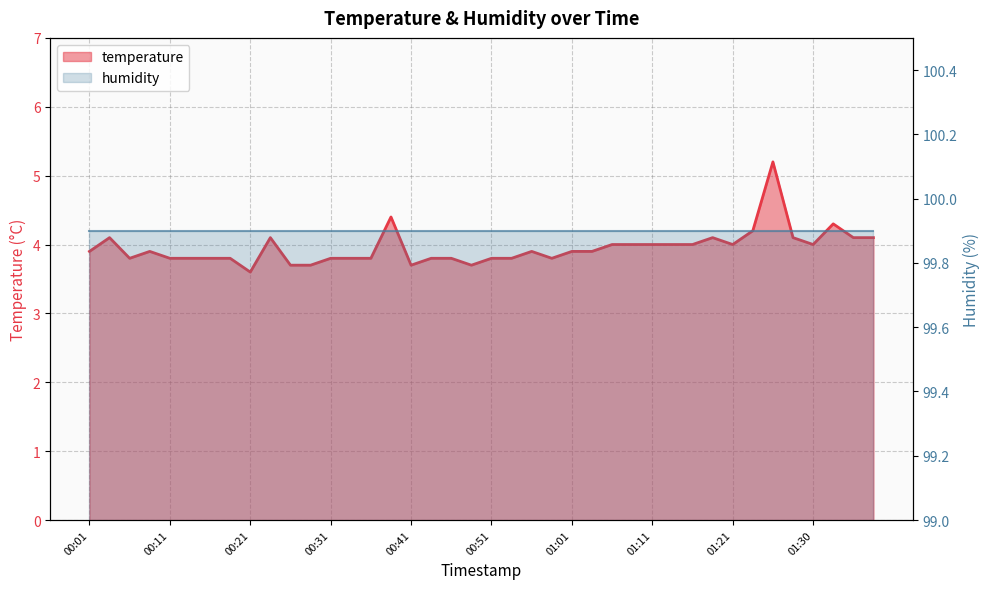

True or false: the data shows 3.9 at 00:56.

True